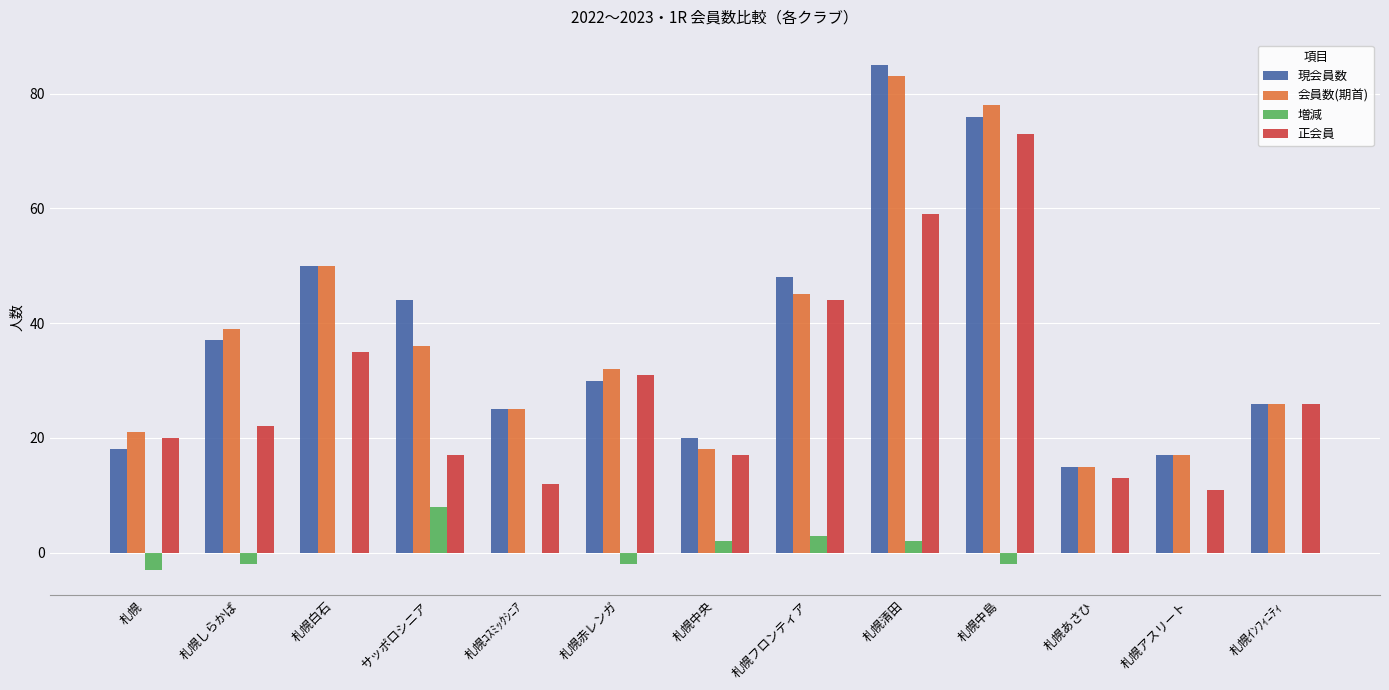

The value of 会員数(期首) at 札幌ｺｽﾐｯｸｼﾆｱ is 45. True or false?

False